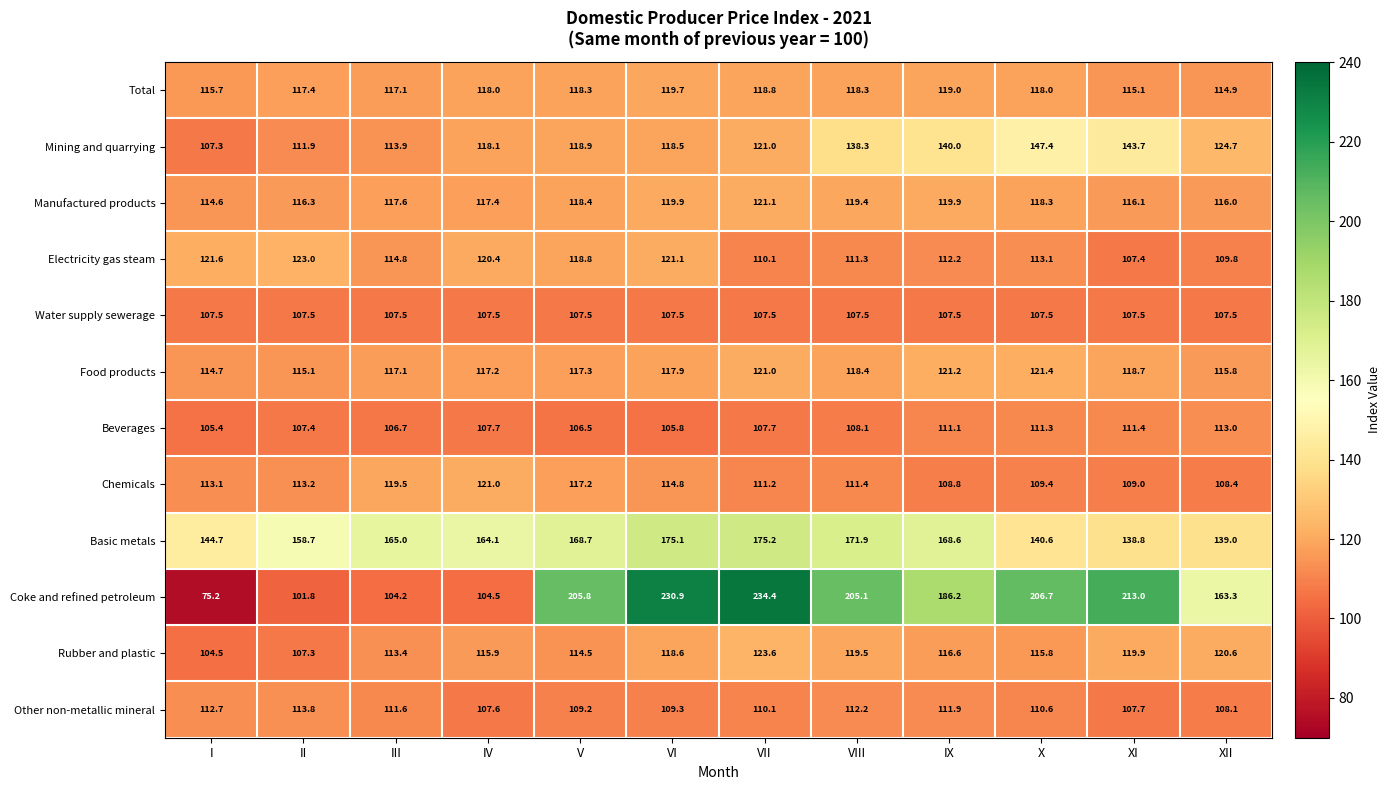

At which label is Basic metals closest to 157?

II